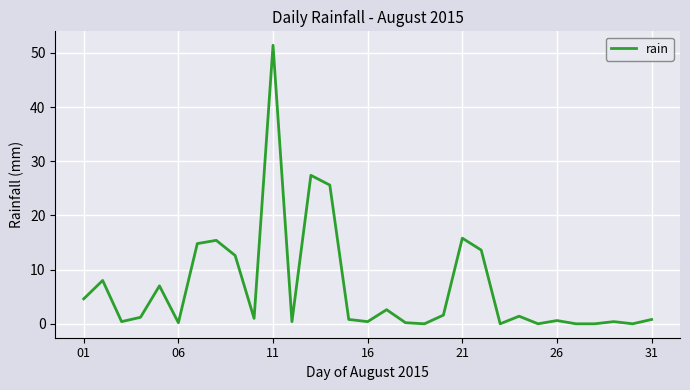

What is the sum of all values?

208.2